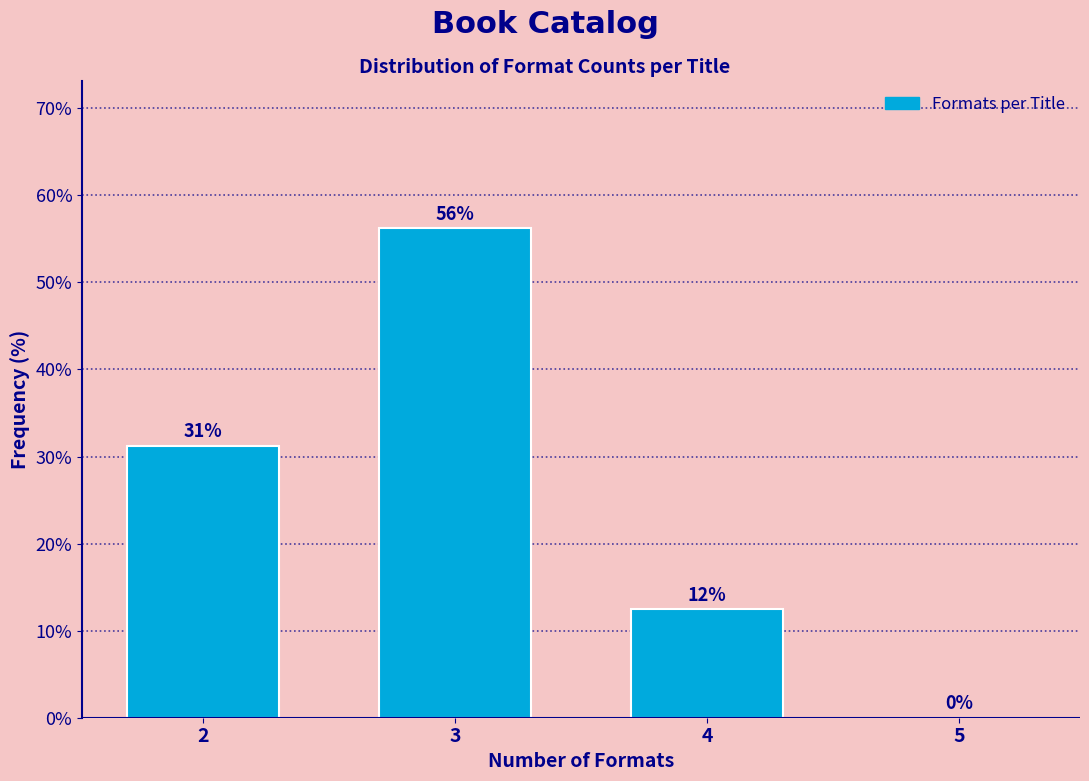

Which category has the highest value across all series?

3